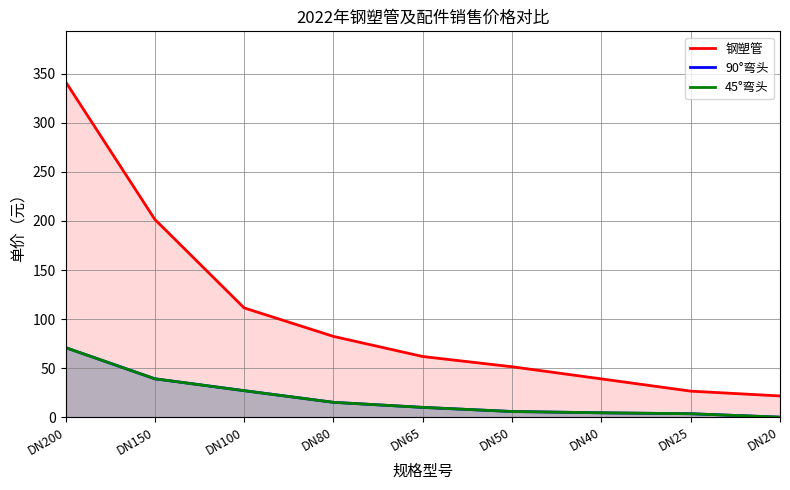

What is the difference between the maximum and minimum values in the 90°弯头 series?

70.9